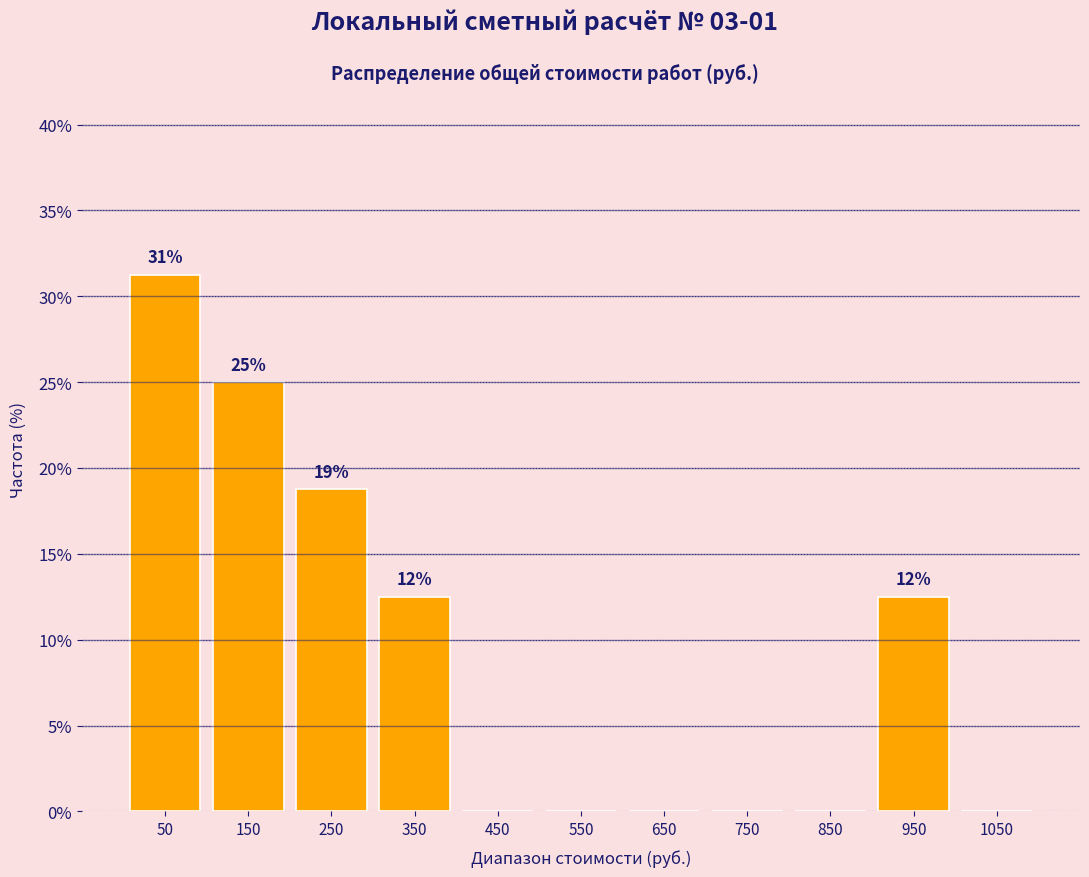

Which range on the x-axis has the tallest bar?

0 to 100